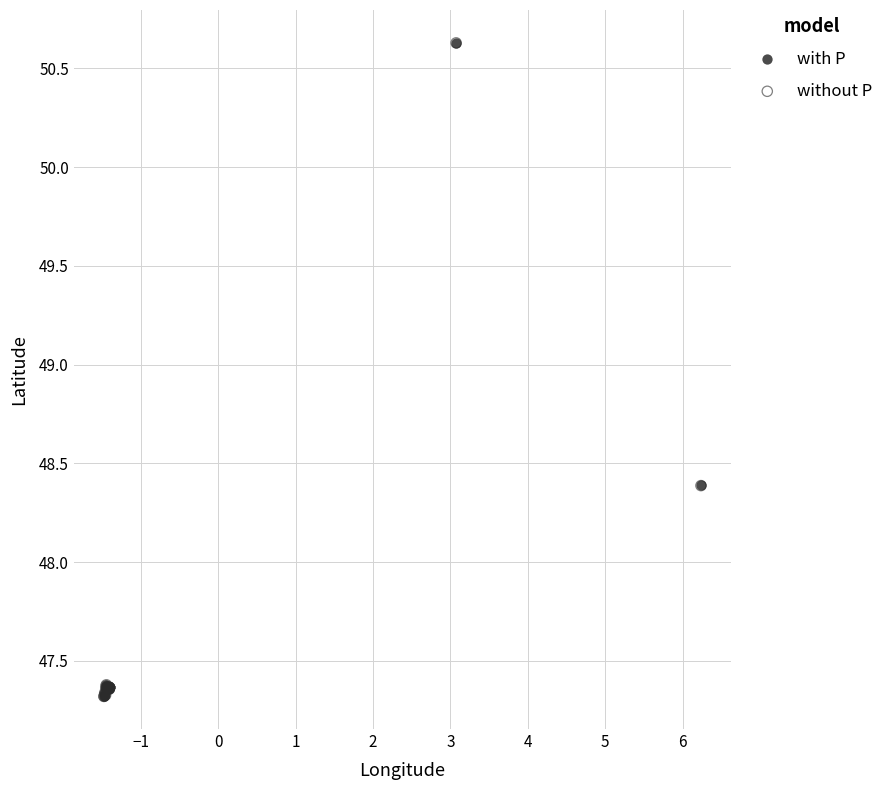

What are all the series names shown in the legend?

with P, without P